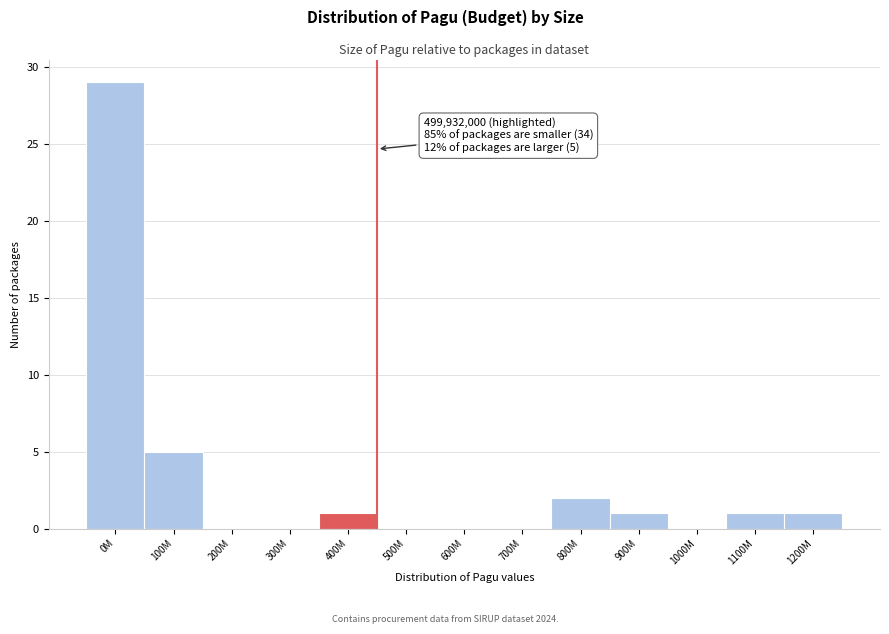

Reading left to right, extract all data points from this chart.

0M=29	100M=5	200M=0	300M=0	400M=1	500M=0	600M=0	700M=0	800M=2	900M=1	1000M=0	1100M=1	1200M=1